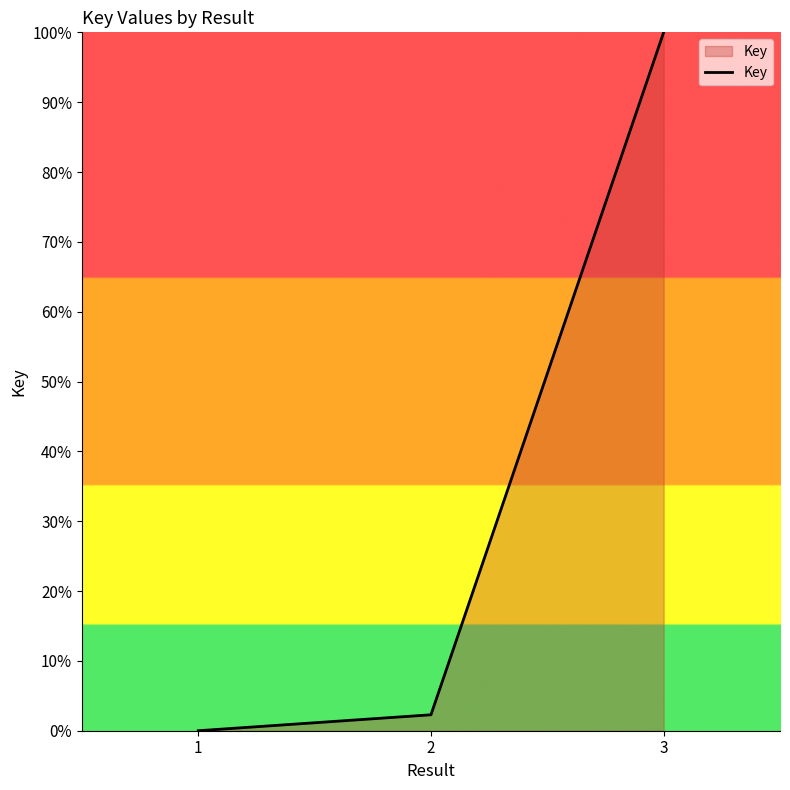

What is the greatest value displayed?

100.0